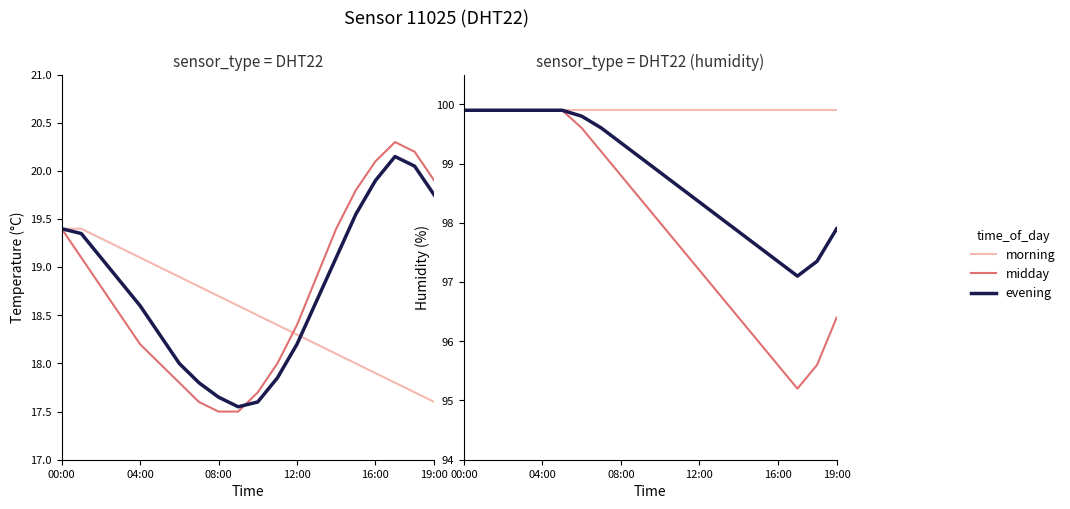

Does the chart display data point markers on the line(s)?

No